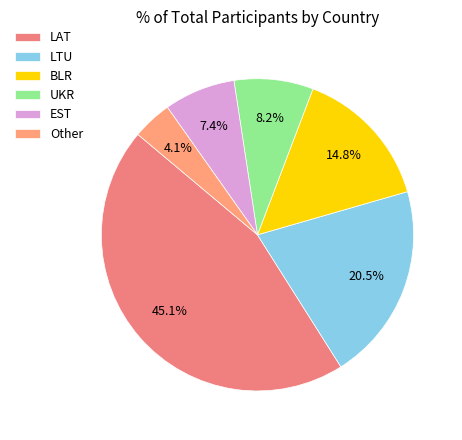

To the nearest percent, what percentage of the pie is LAT?

45%